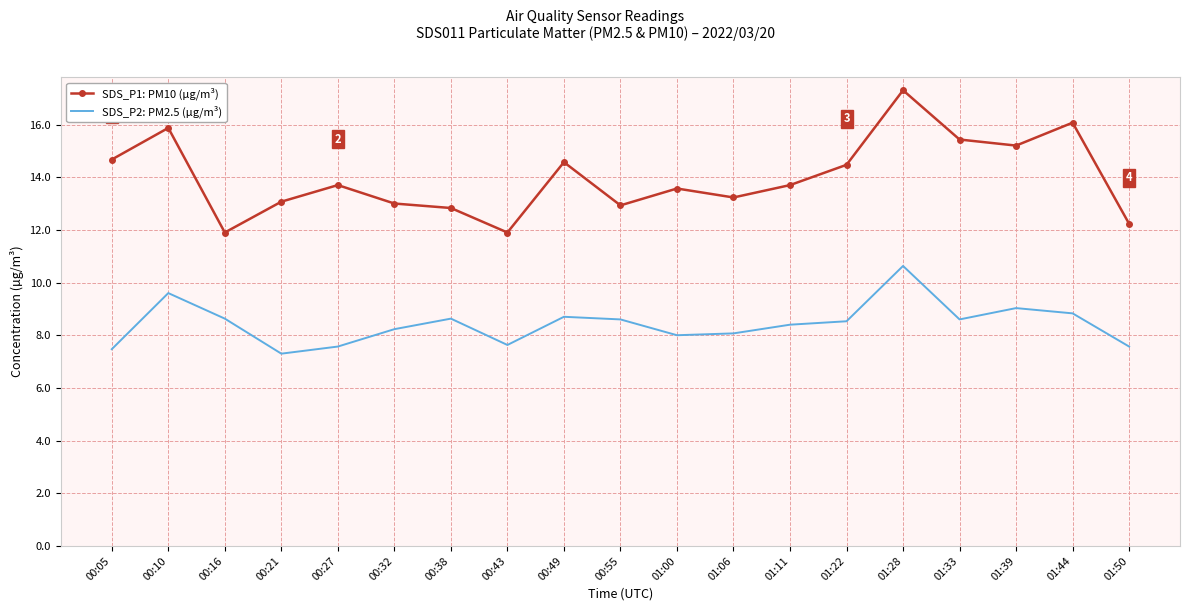

Which category has the lowest value across all series?

00:21